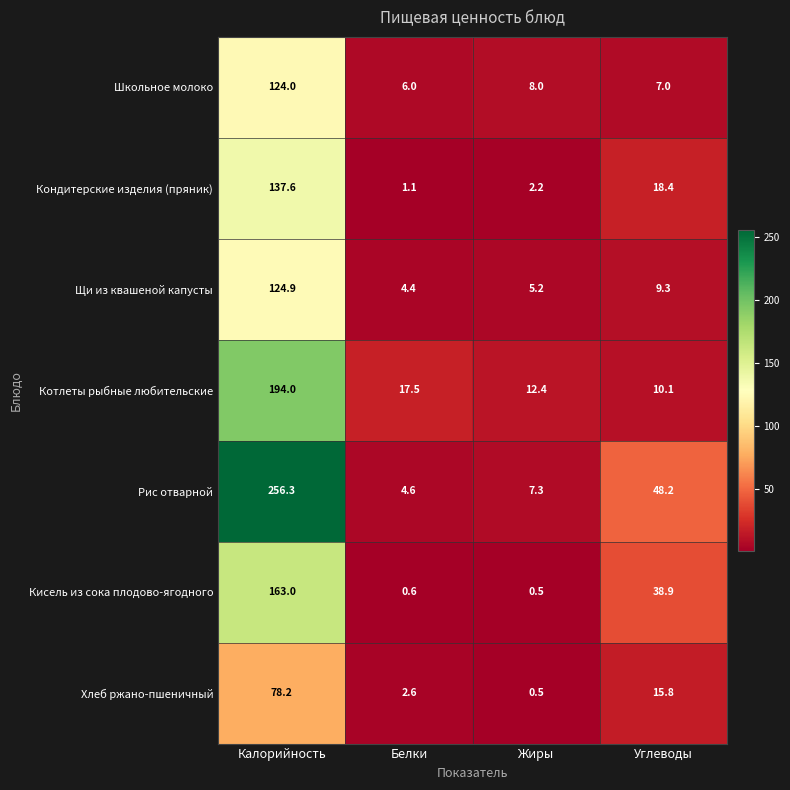

Between Калорийность and Углеводы, which series saw the biggest shift?

Рис отварной